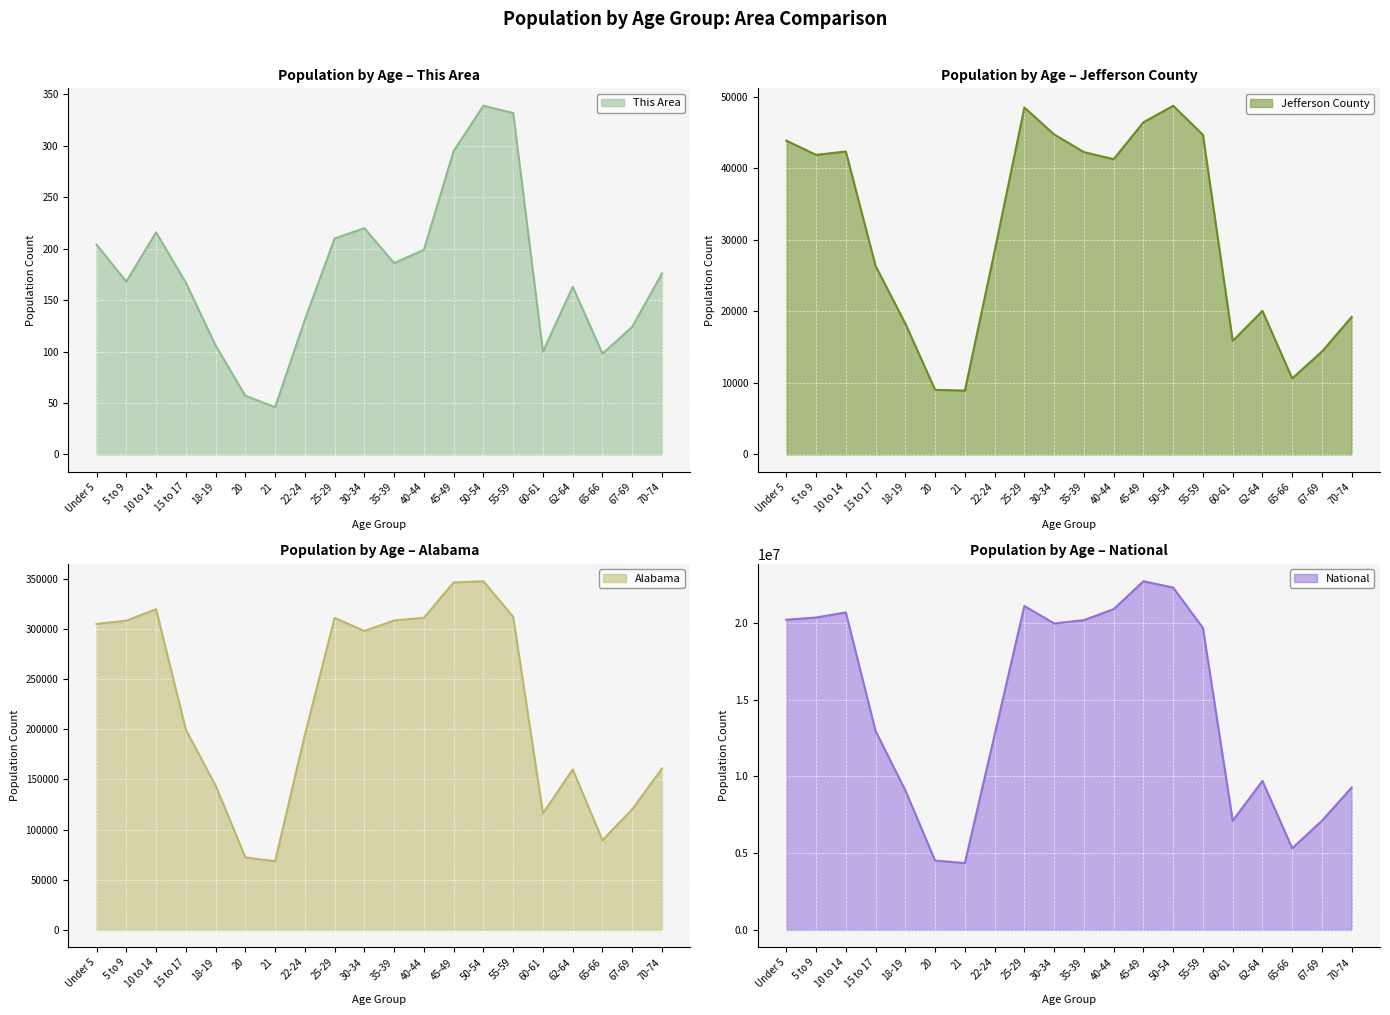

What is the maximum value shown in the chart?

22708591